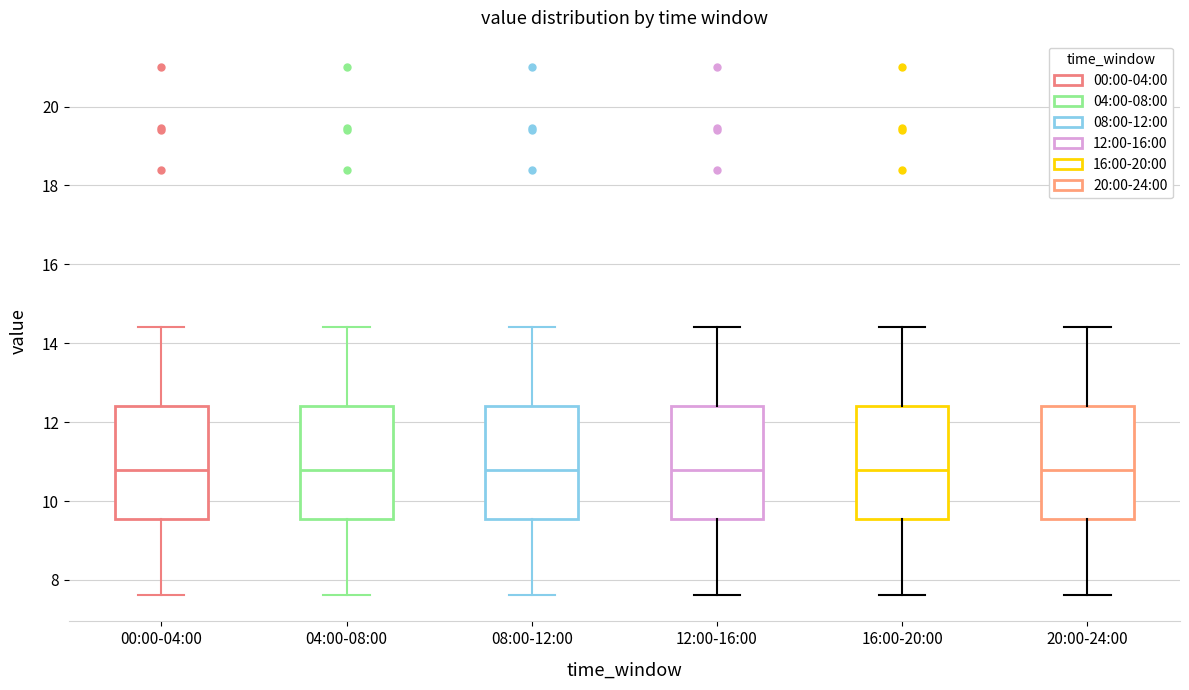

Reading left to right, read every box against the y-axis: the position of its median line, the range the box covers, and the ends of its whiskers. The values are not printed on the chart, so give them approximately, as read against the axis.

00:00-04:00: median 10.8, box 9.6 to 12.4, whiskers 7.6 to 14.4
04:00-08:00: median 10.8, box 9.6 to 12.4, whiskers 7.6 to 14.4
08:00-12:00: median 10.8, box 9.6 to 12.4, whiskers 7.6 to 14.4
12:00-16:00: median 10.8, box 9.6 to 12.4, whiskers 7.6 to 14.4
16:00-20:00: median 10.8, box 9.6 to 12.4, whiskers 7.6 to 14.4
20:00-24:00: median 10.8, box 9.6 to 12.4, whiskers 7.6 to 14.4